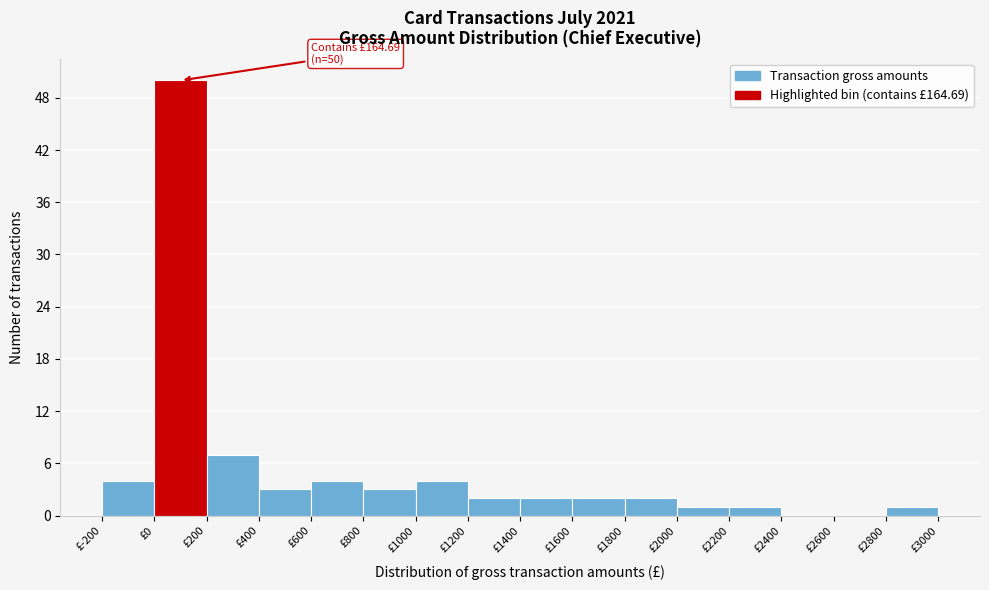

Over which range of the x-axis is the bar tallest?

0 to 200